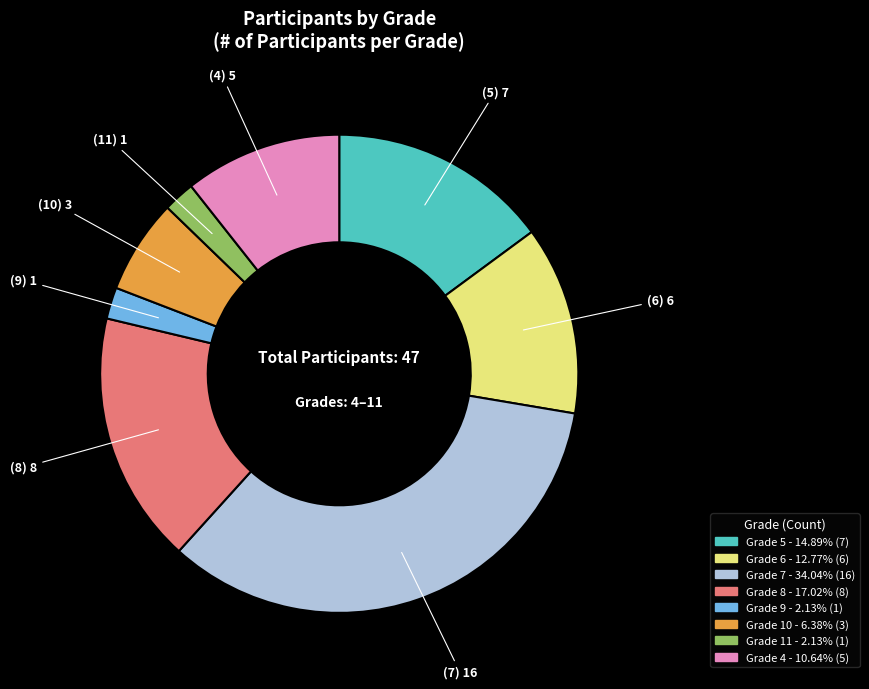

Is there any slice that represents more than half of the pie?

No